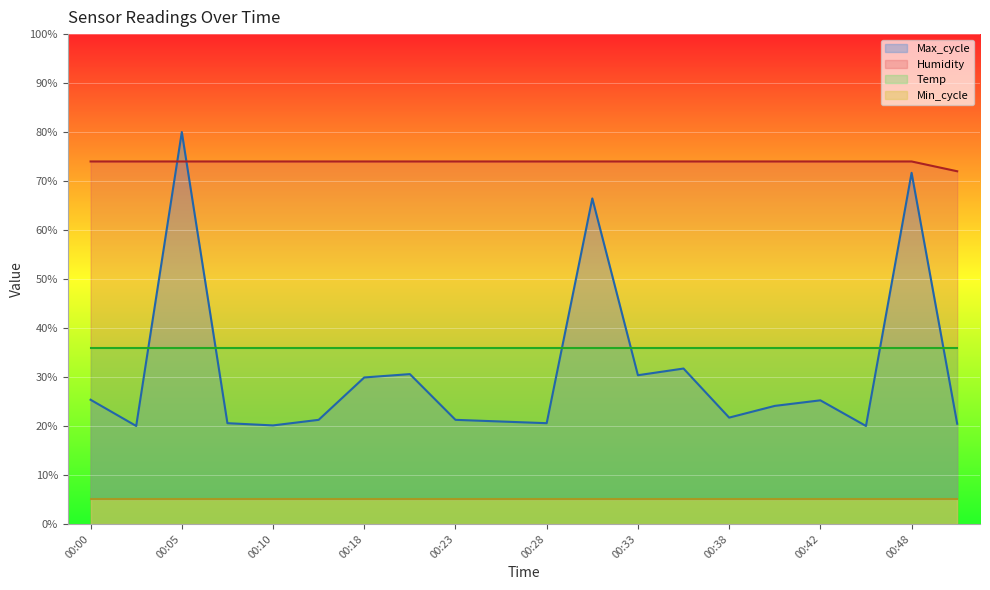

The value of Humidity at 00:08 is 74.0. True or false?

True